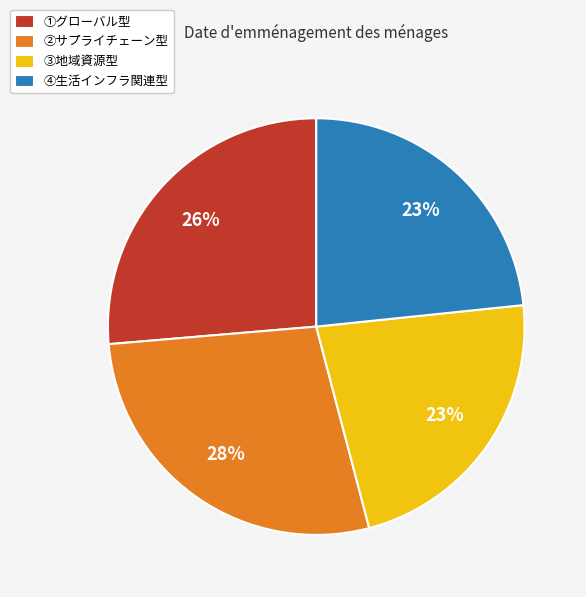

To the nearest percent, what portion does ③地域資源型 represent?

23%